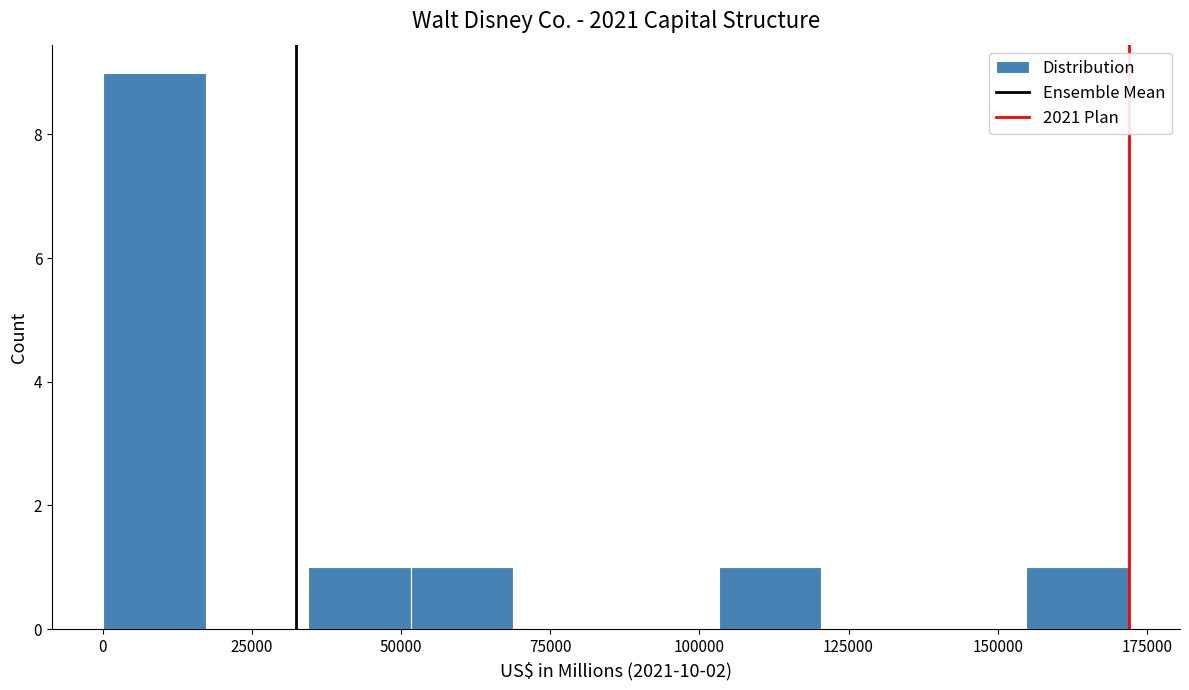

Read against the x-axis, roughly where is the centre of the tallest bar?

10000